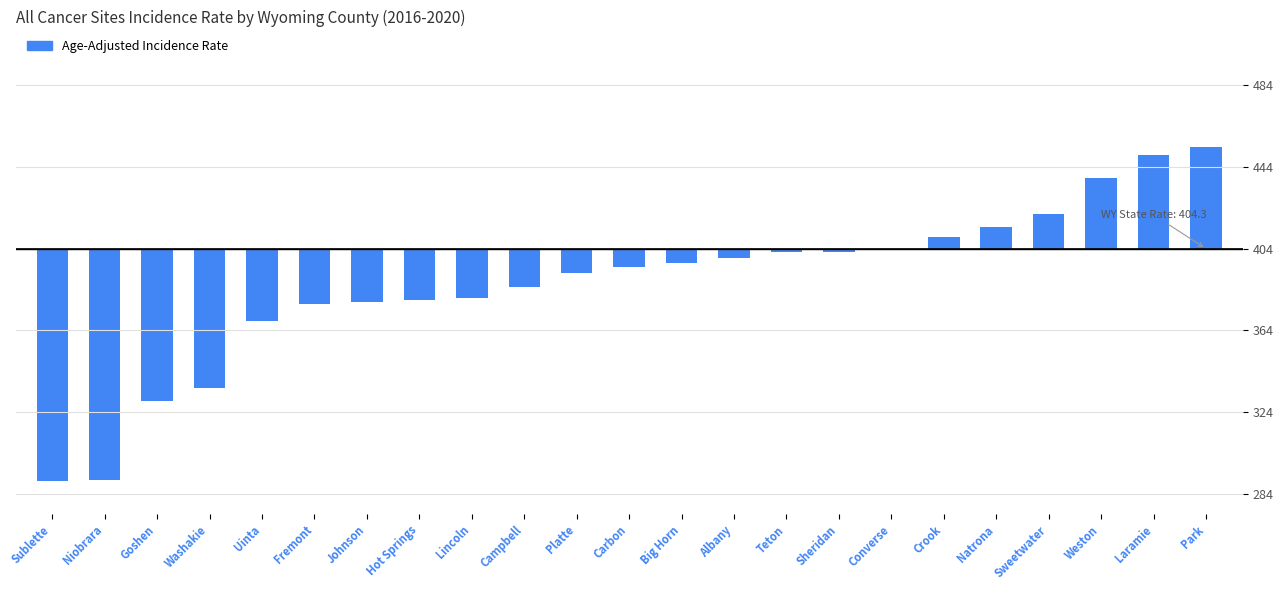

Does the chart contain stacked bars?

No